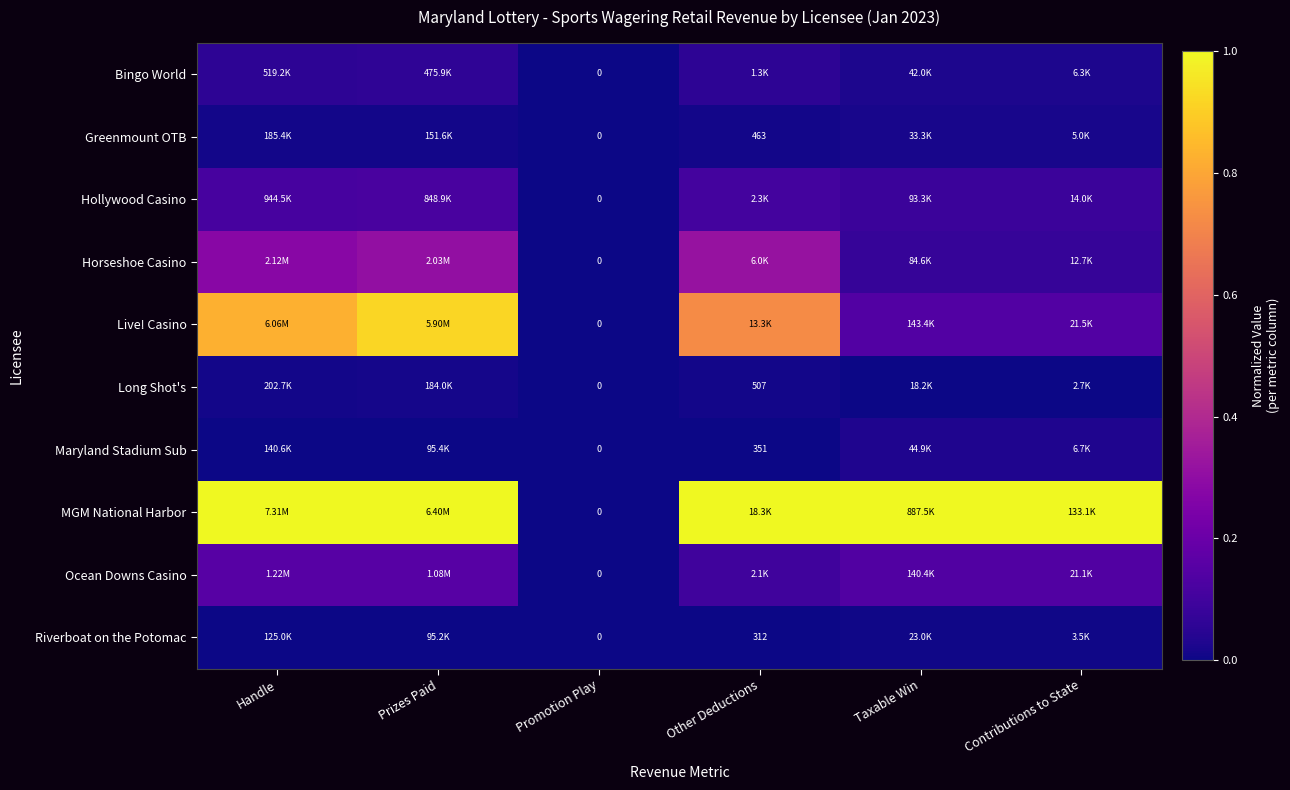

Which series changed the most between Prizes Paid and Other Deductions?

Live! Casino